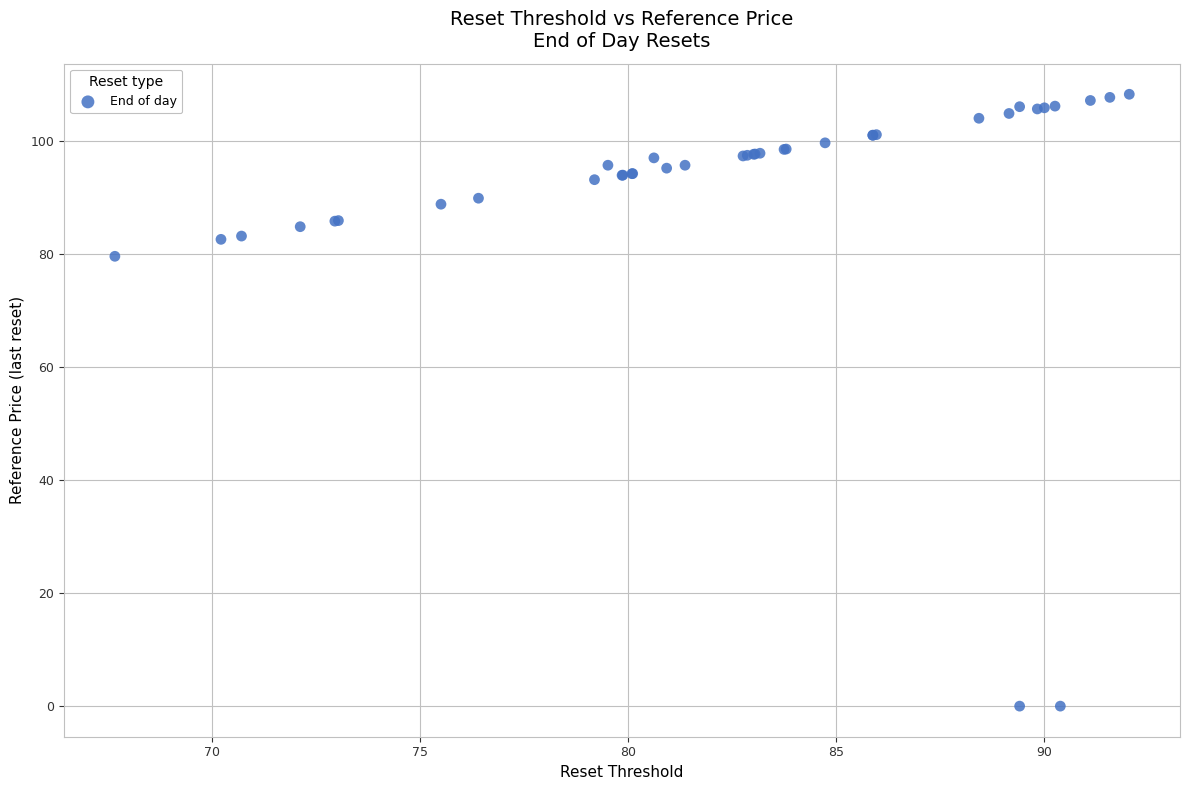

What Y value in the scatter plot is closest to 54?

79.6